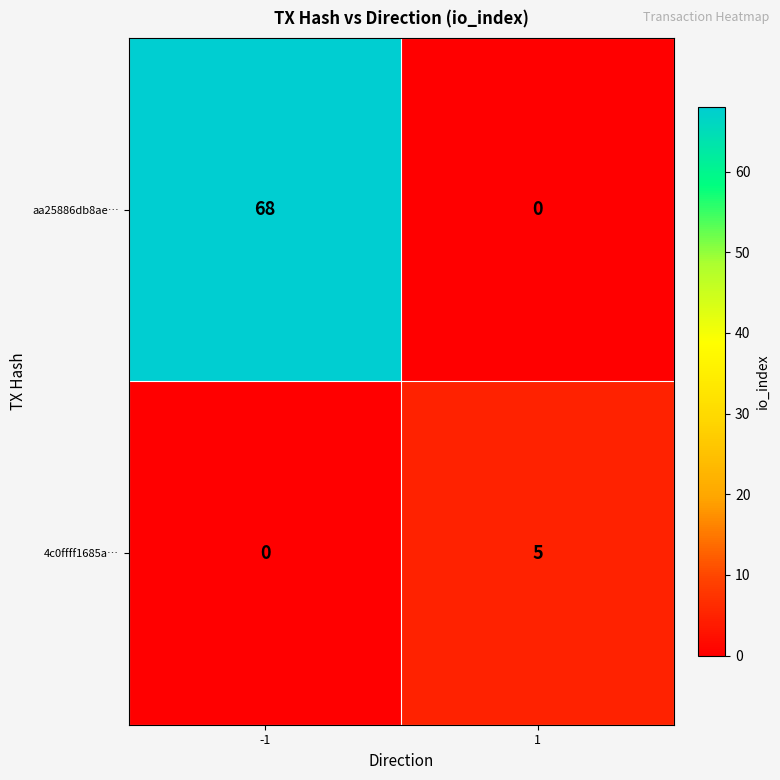

Read the 4c0ffff1685a… value at 1.

5